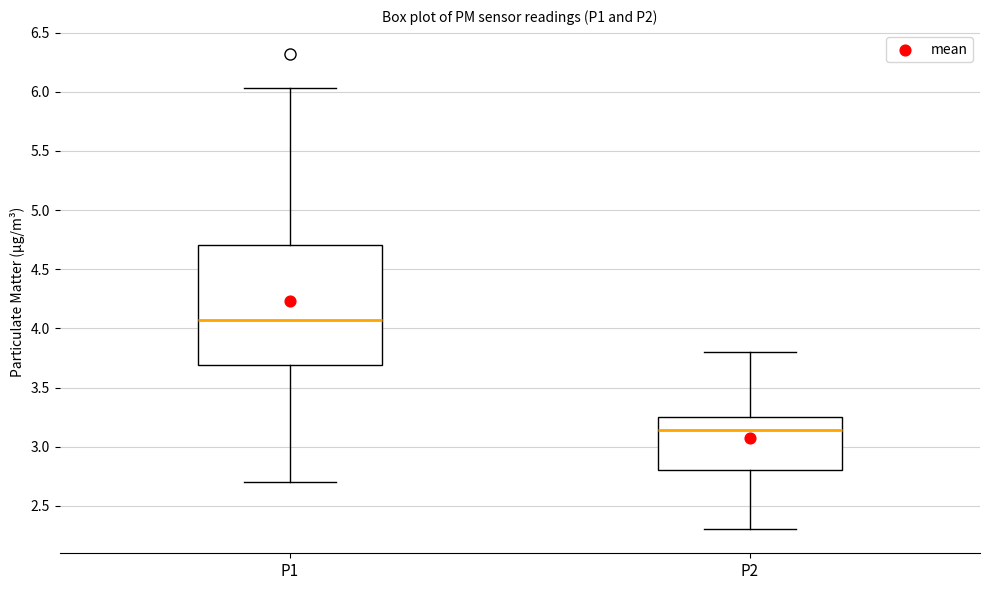

Where is the lower edge of the box for P2 on the y-axis? The values are not printed on the chart, so give them approximately, as read against the axis.

2.80